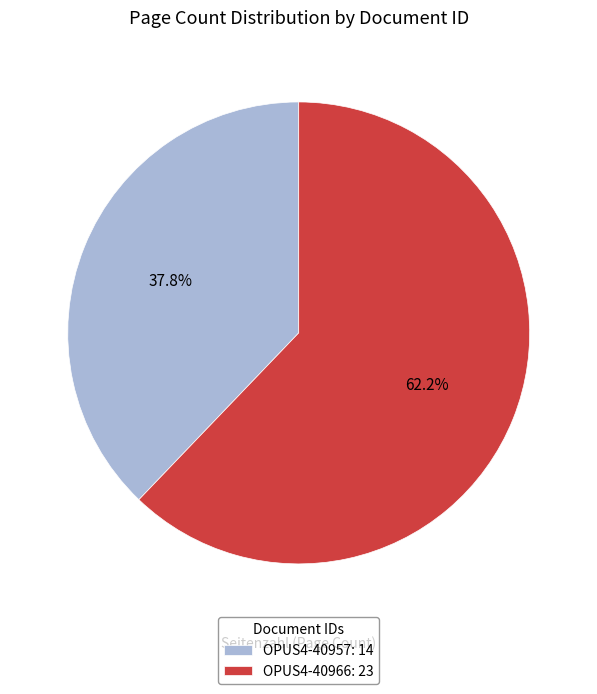

What is the ratio of the value at OPUS4-40957 to the value at OPUS4-40966?

0.6